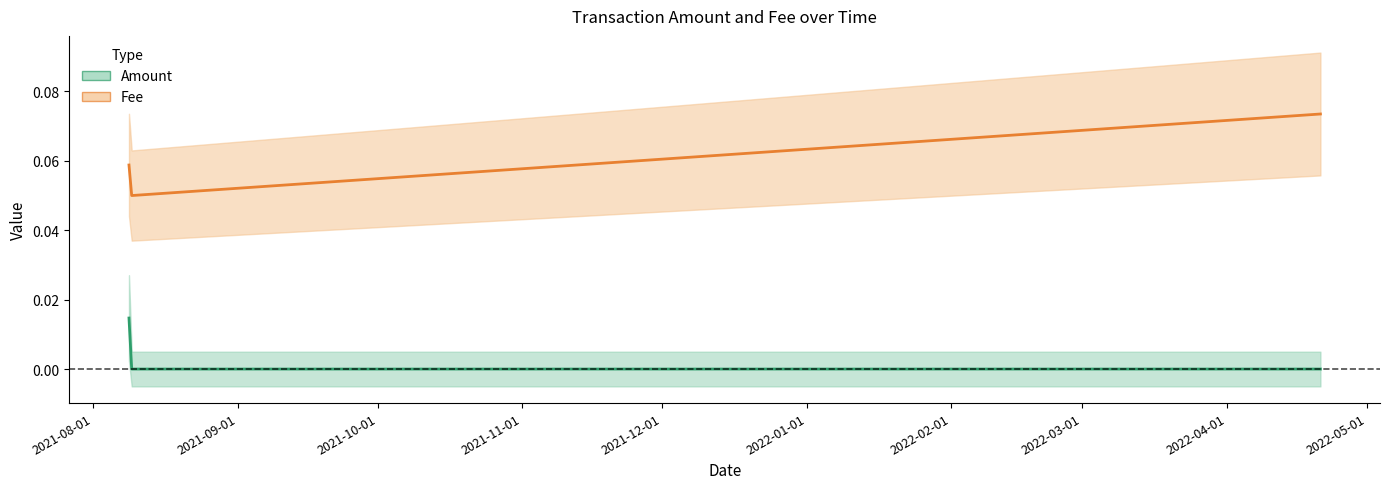

Count the number of categories in the chart.

4